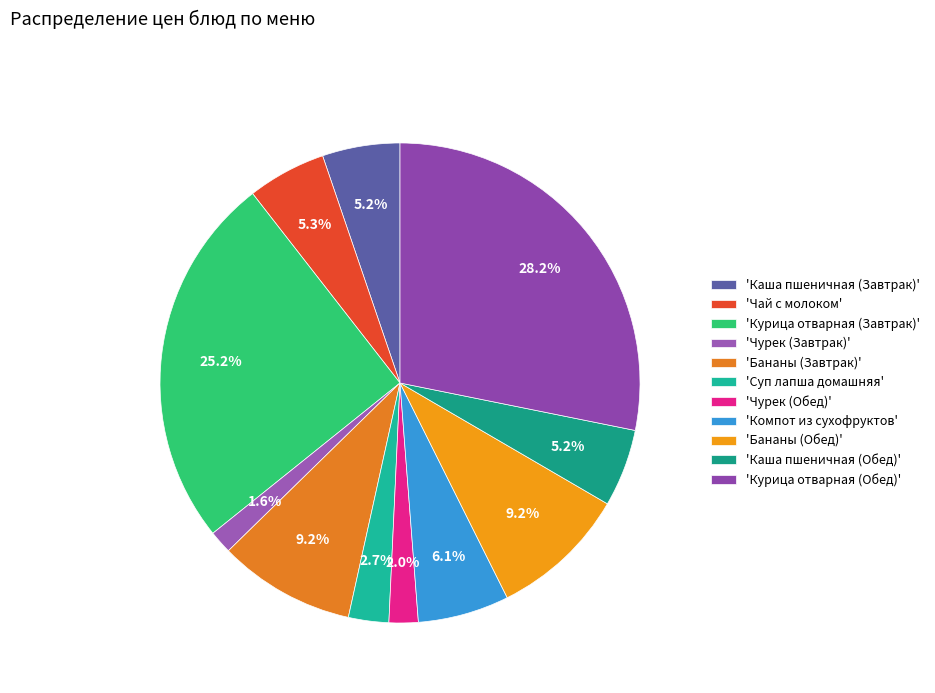

How many segments does this pie chart have?

11